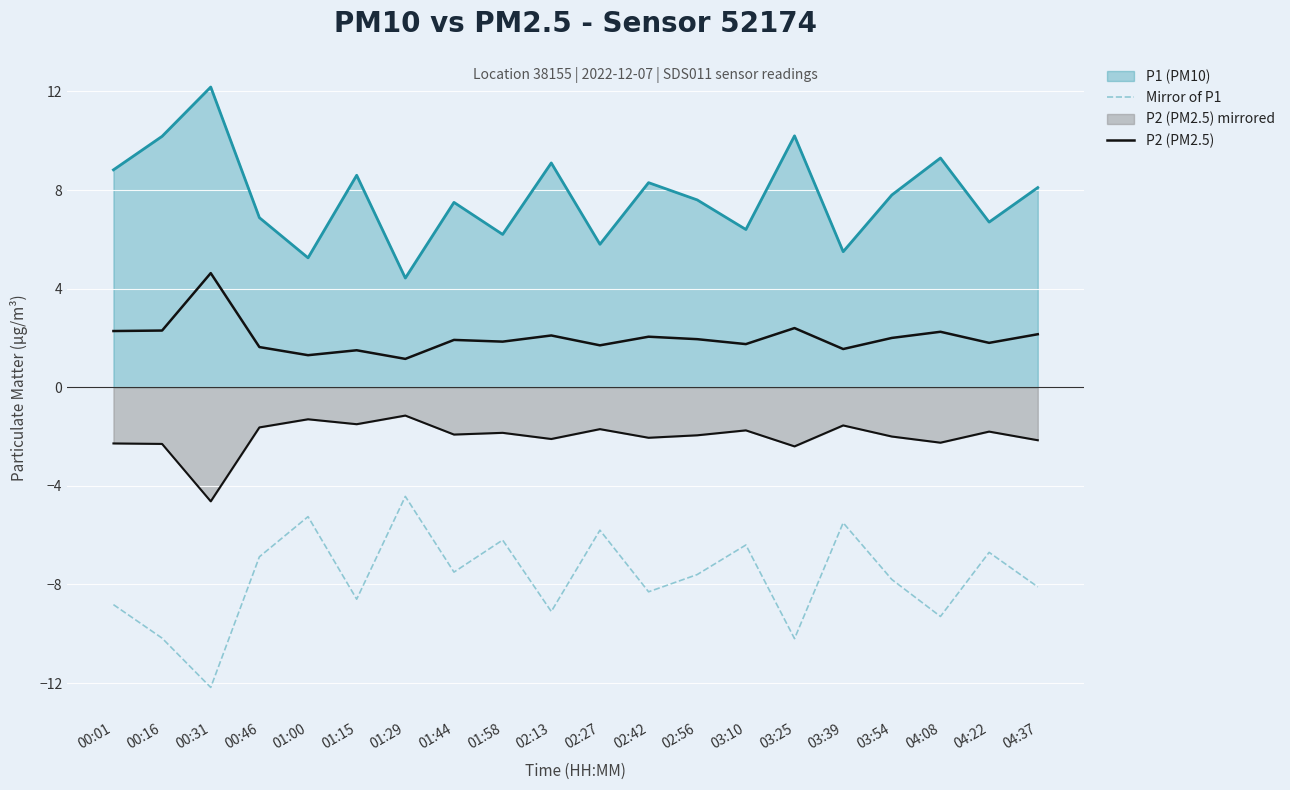

Which has a higher value, 01:15 or 01:00?

01:00